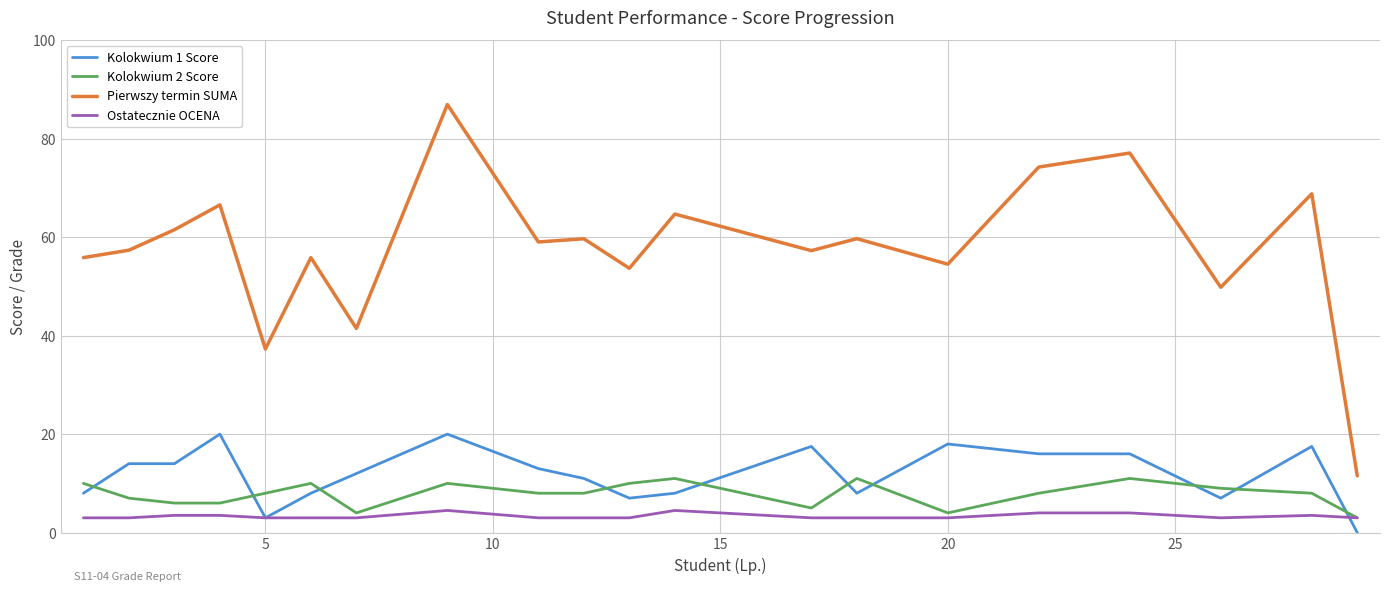

After their last crossing, which series has the higher values: Kolokwium 1 Score or Ostatecznie OCENA?

Ostatecznie OCENA